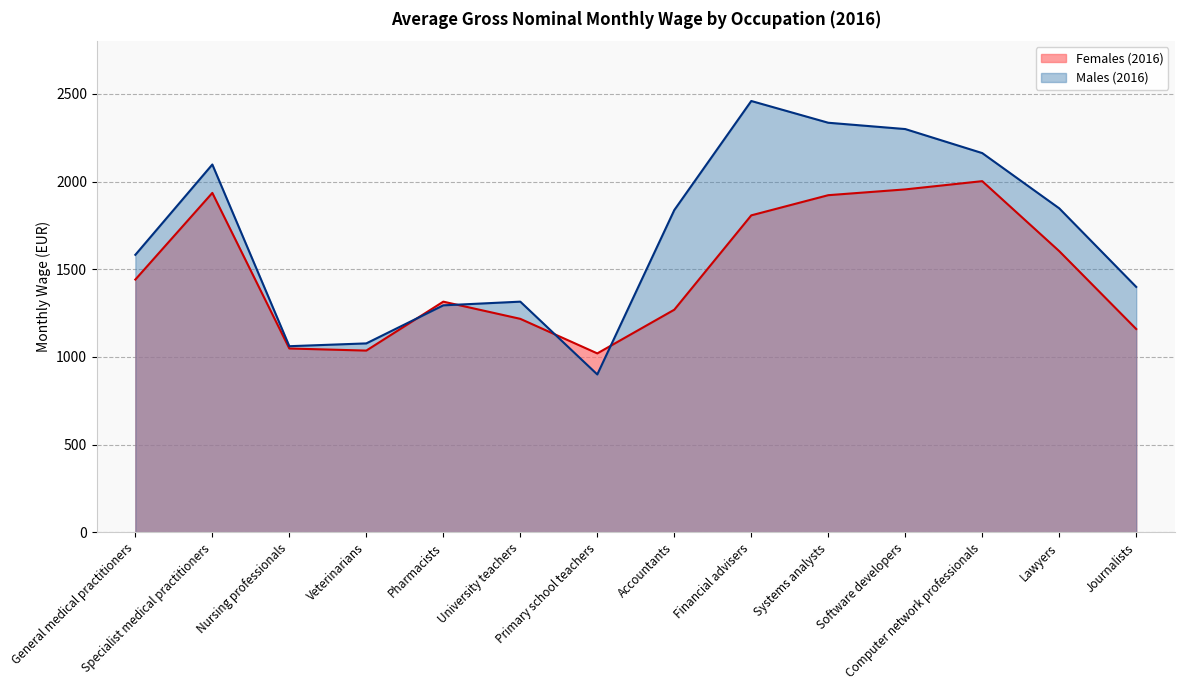

Count the number of categories in the chart.

14